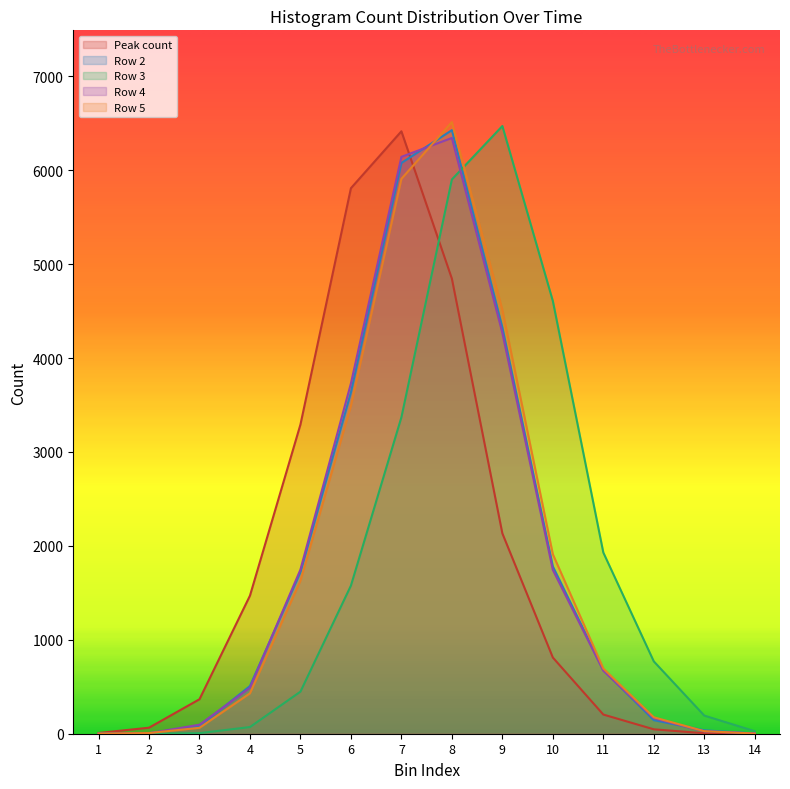

What are all the series names shown in the legend?

Peak count, Row 2, Row 3, Row 4, Row 5